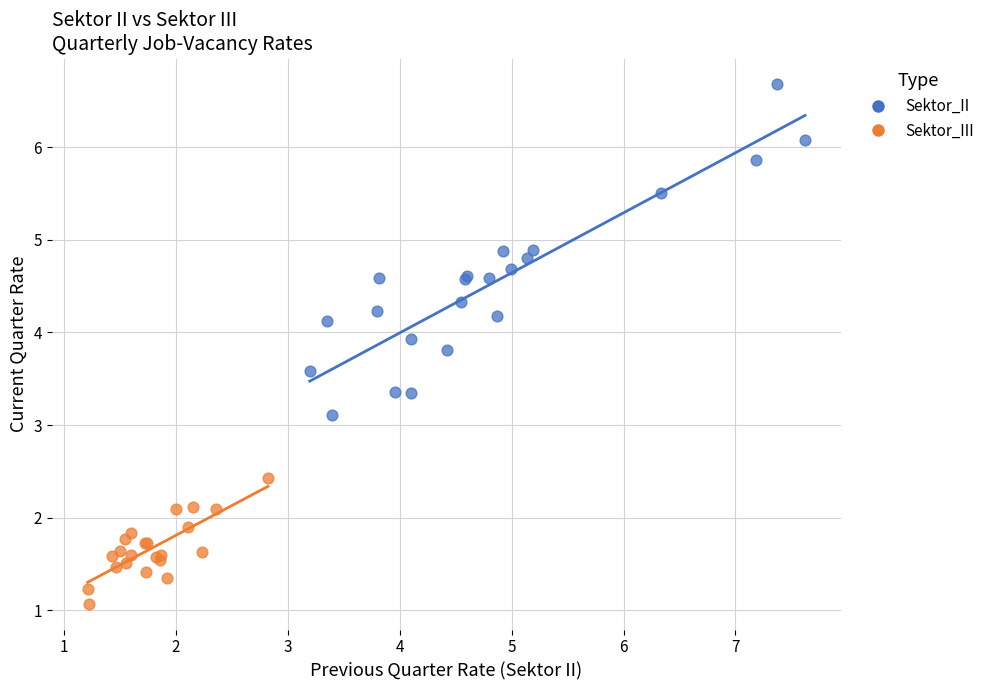

Which series reaches the maximum Y coordinate?

Sektor_II